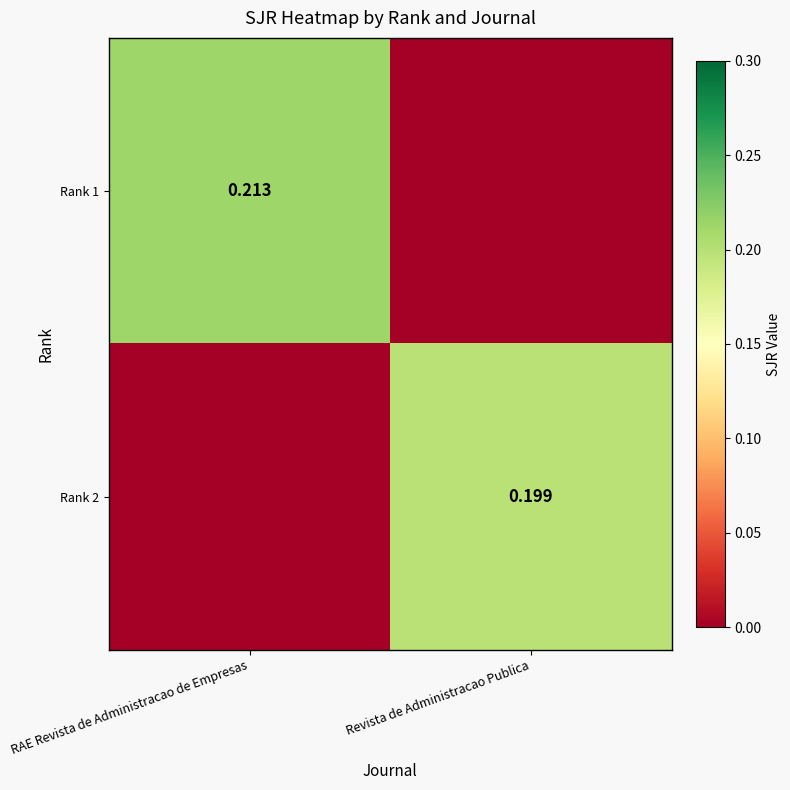

How many series are shown in this chart?

2